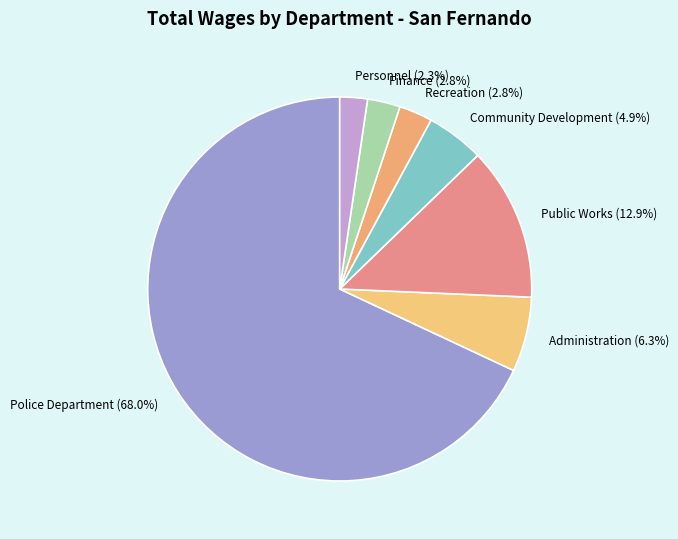

To the nearest percent, what is the combined percentage of Personnel and Police Department?

70%